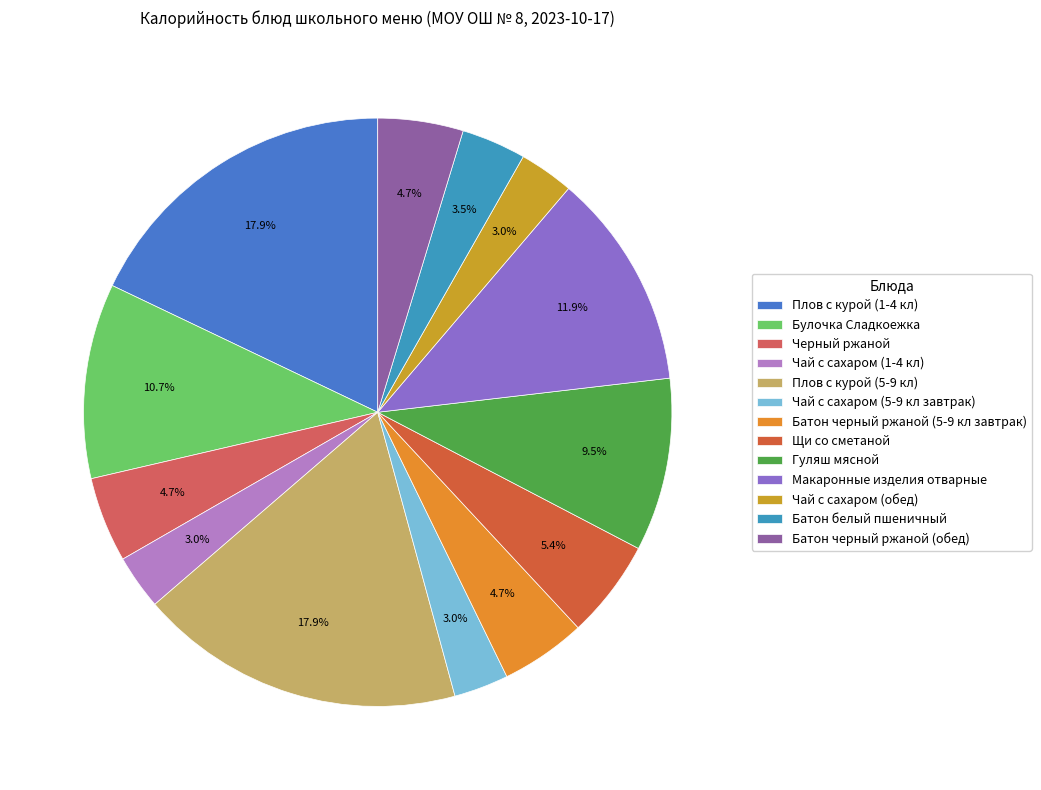

How many slices are in this pie chart?

13